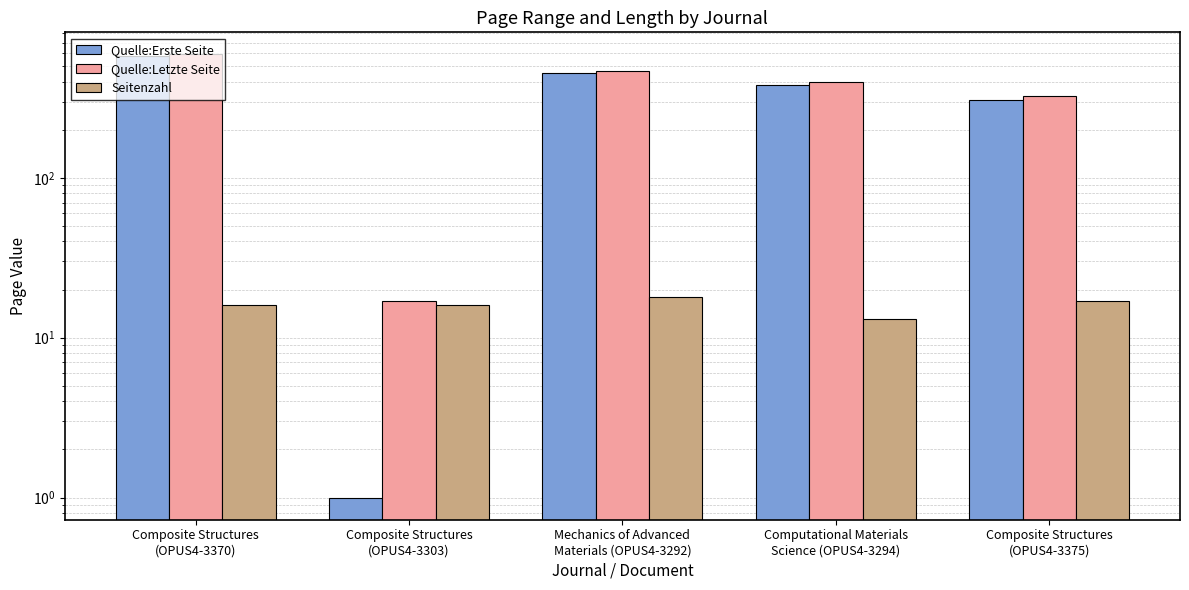

Between Composite Structures
(OPUS4-3370) and Composite Structures
(OPUS4-3375), which series saw the biggest shift?

Quelle:Erste Seite